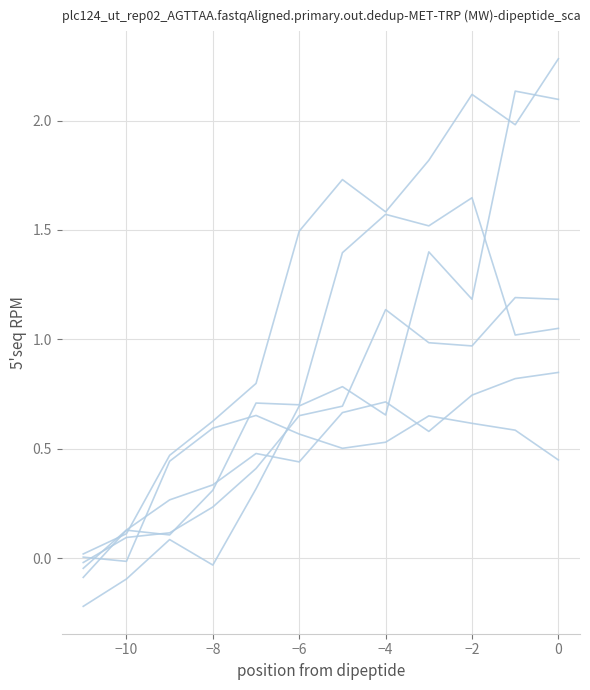

How many lines are shown in the chart?

6